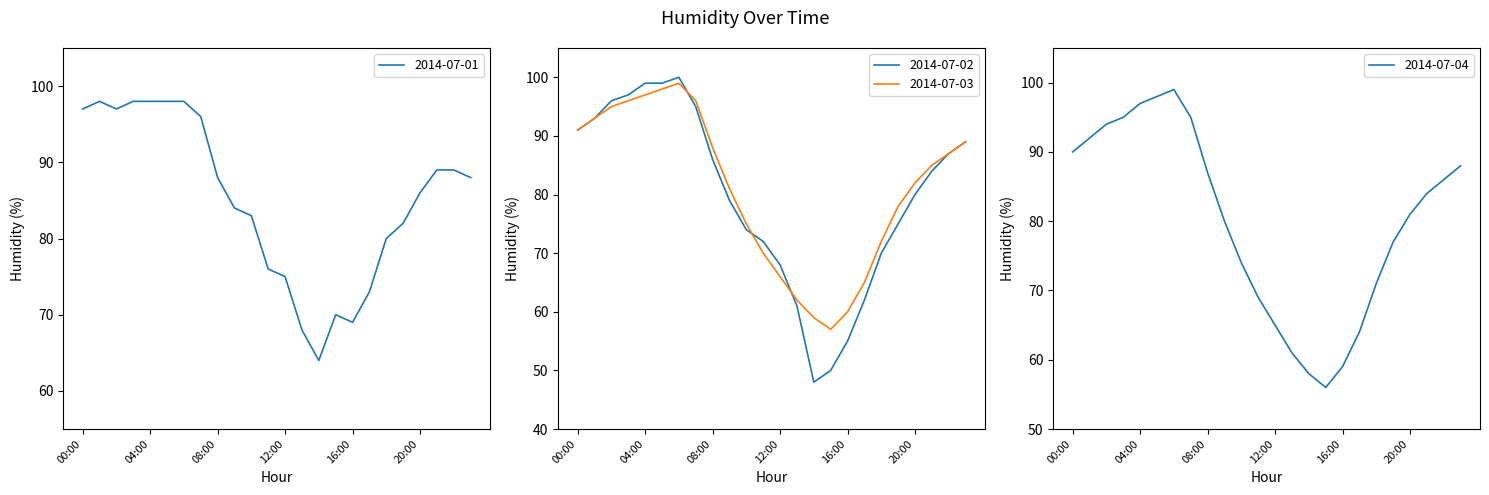

Where do 2014-07-01 and 2014-07-03 first cross each other?

22:00 and 23:00